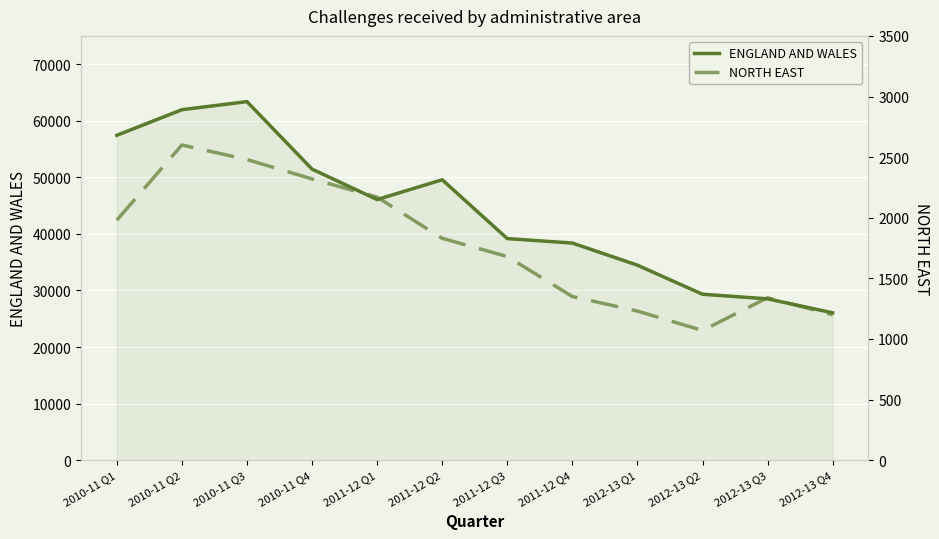

How many lines are shown in the chart?

2